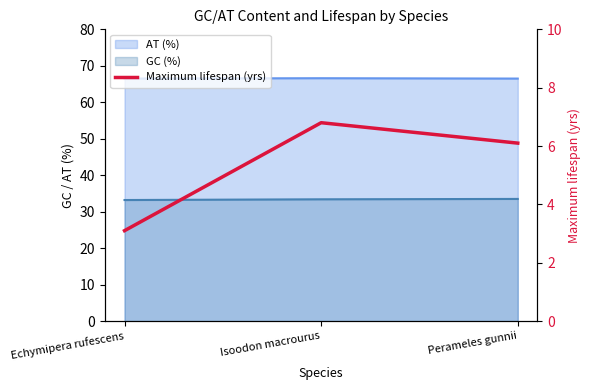

Approximately how many times larger is the value at Perameles gunnii compared to Echymipera rufescens?

2.0